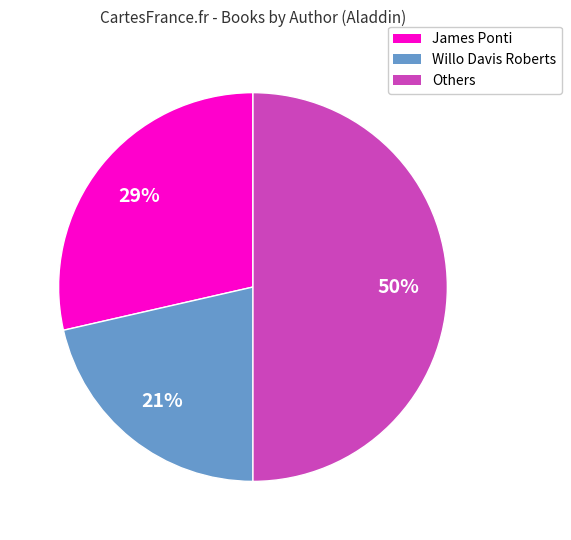

Count the number of slices in the pie.

3